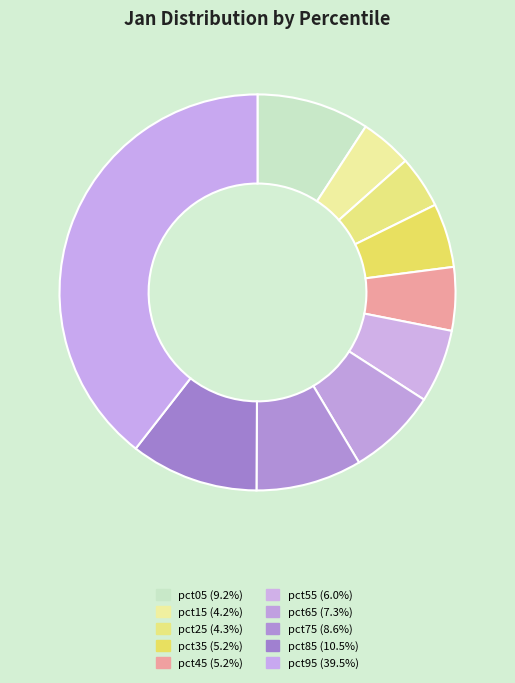

Which has a higher value, pct75 or pct85?

pct85